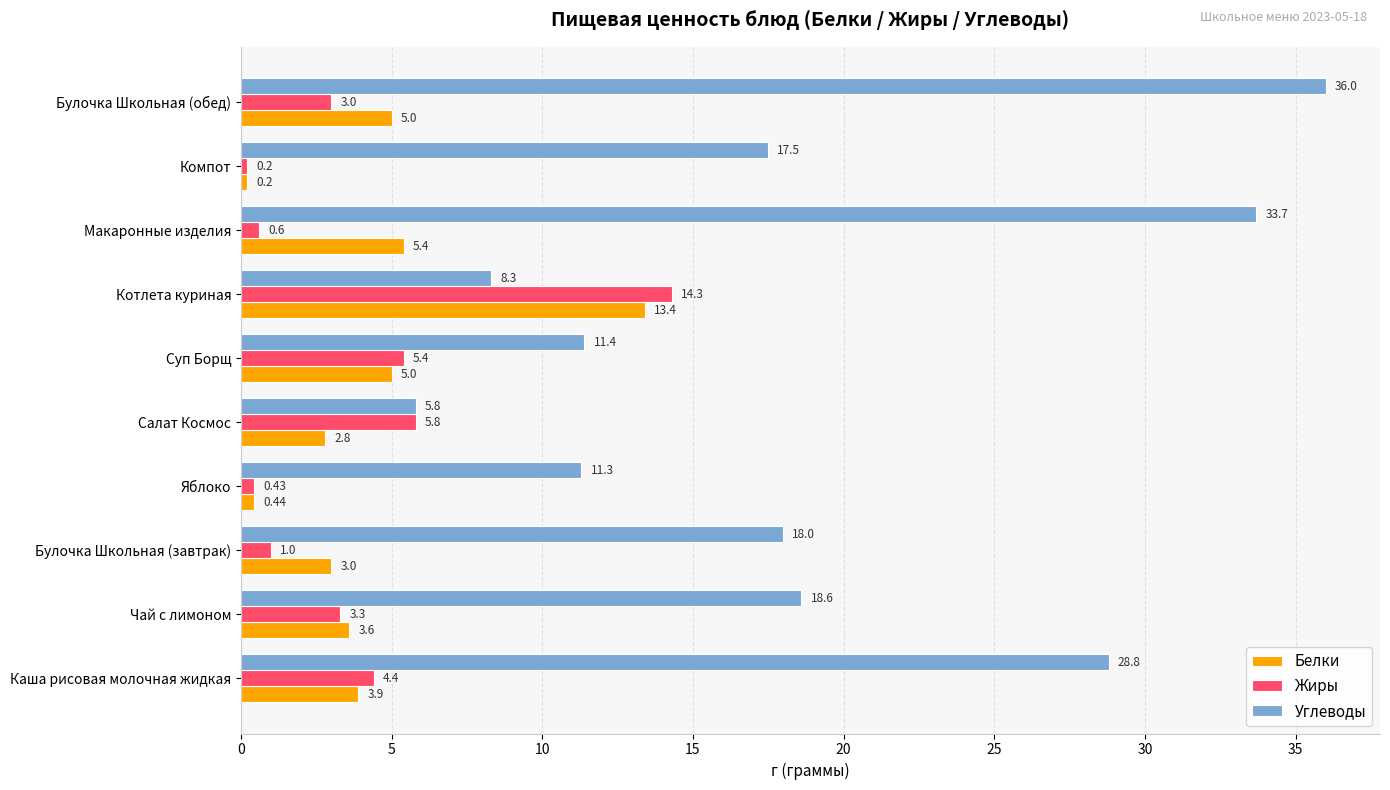

List the series in order of their peak value, lowest first.

Белки, Жиры, Углеводы